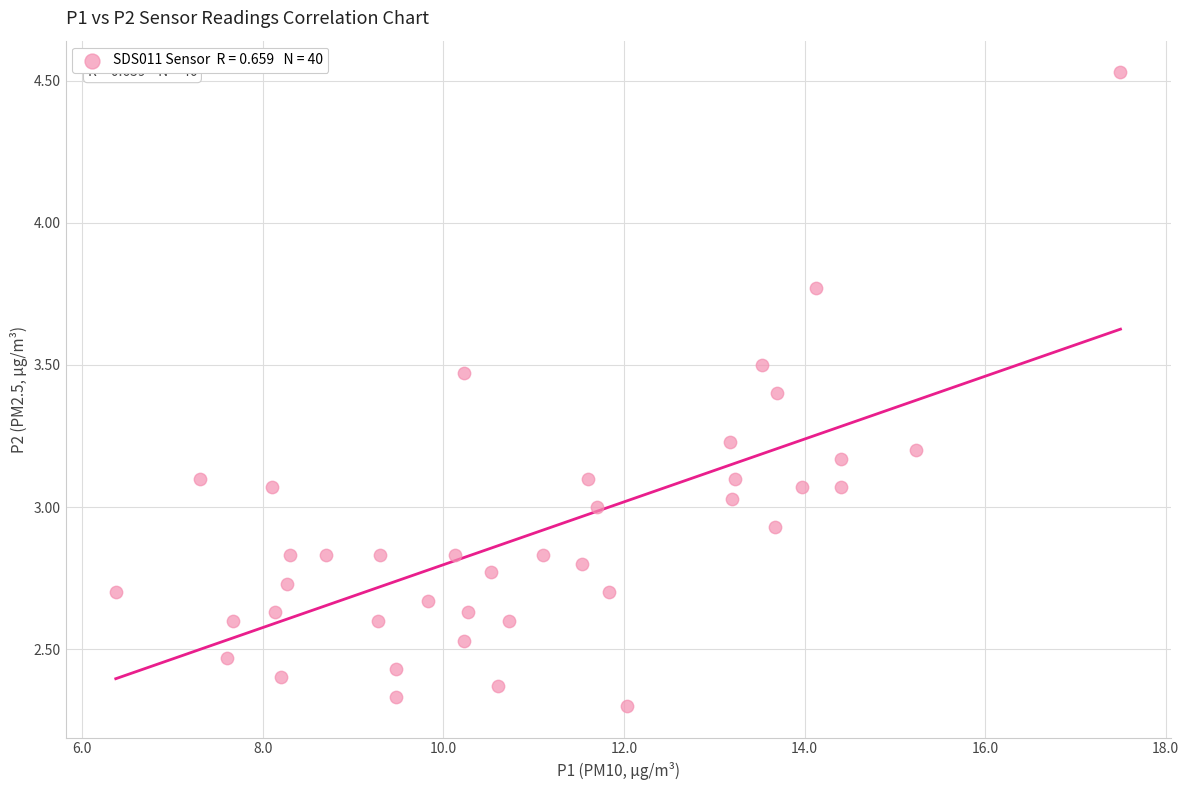

What is the range of X values (max minus min)?

11.1